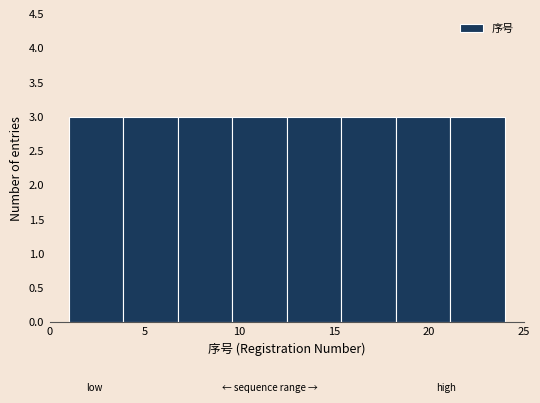

Reading left to right, list every bar in this chart as the range it spans on the x-axis followed by its height. Neither the bar edges nor the heights are printed on the chart, so give them approximately, as read against the axes.

1.0 to 4.0: 3
4.0 to 7.0: 3
7.0 to 9.5: 3
9.5 to 12.5: 3
12.5 to 15.5: 3
15.5 to 18.5: 3
18.5 to 21.0: 3
21.0 to 24.0: 3